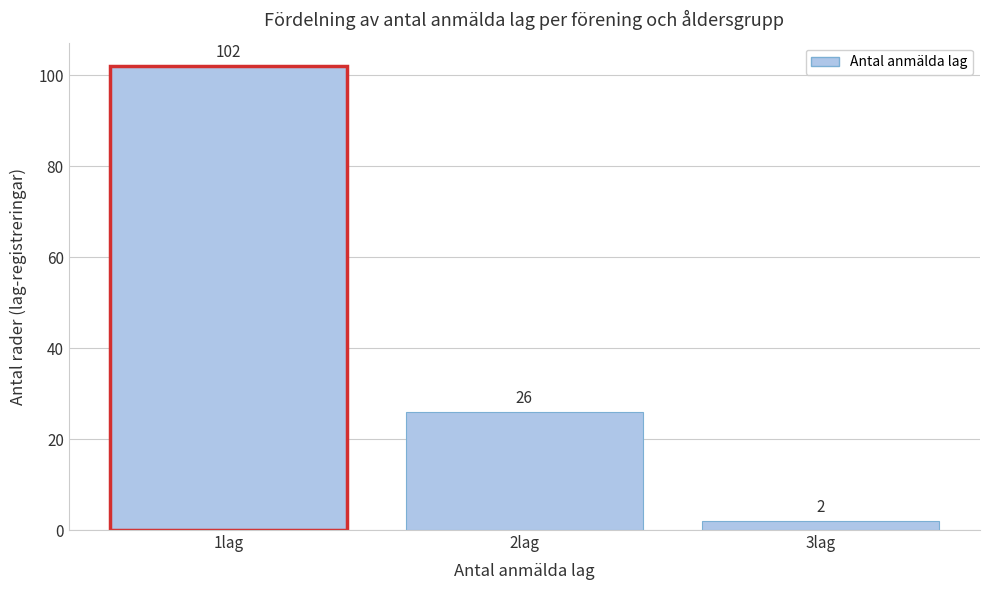

Reading left to right, transcribe all the data shown in this chart.

1lag=102	2lag=26	3lag=2